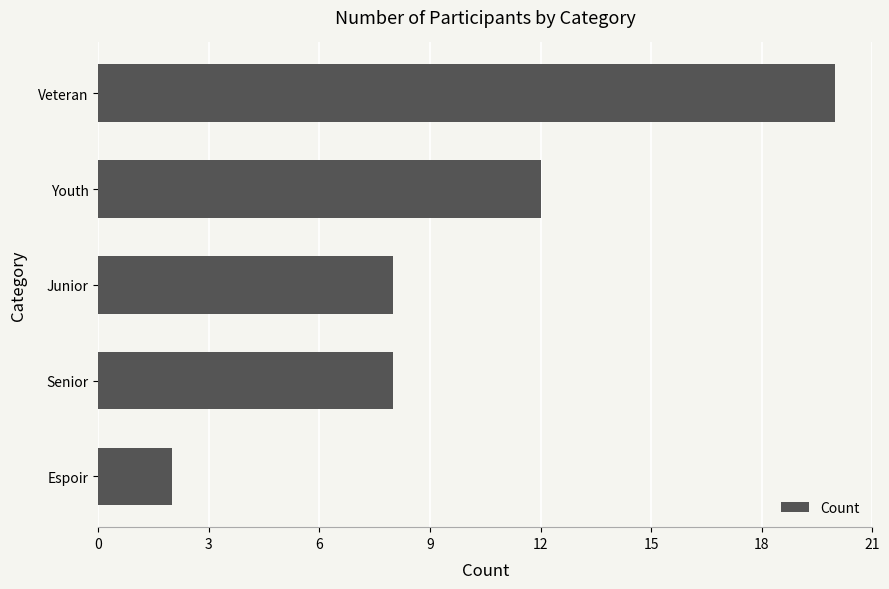

At which category does the chart reach its peak across all series?

Veteran